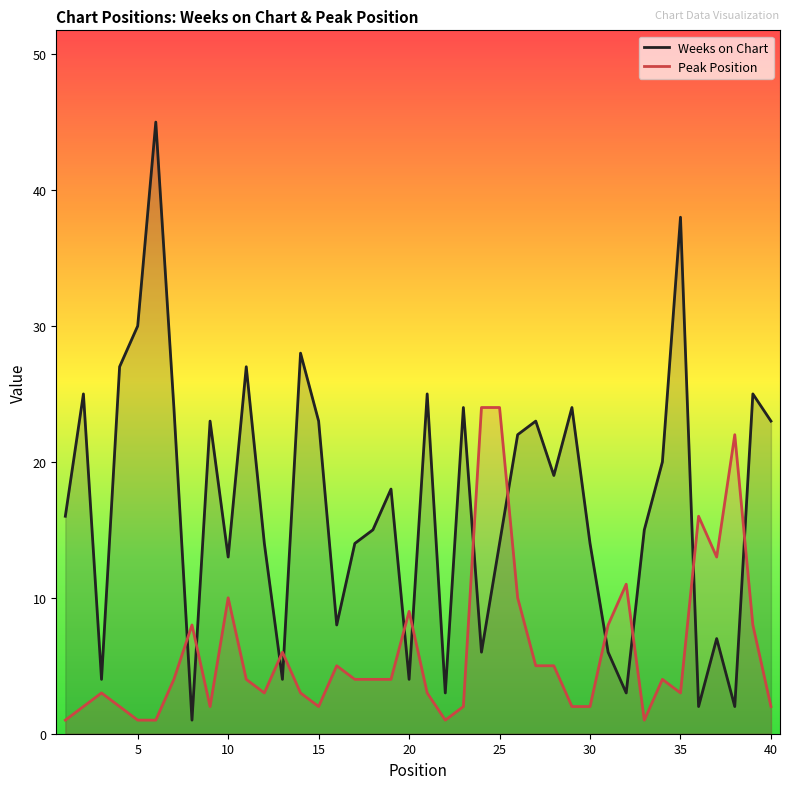

True or false: Peak Position has a value of 3 at 3.

True